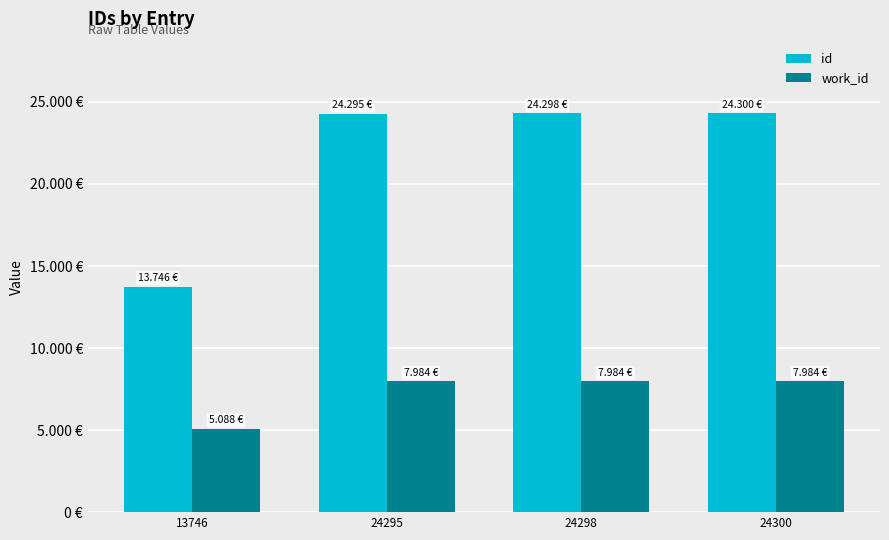

What are all the series names shown in the legend?

id, work_id